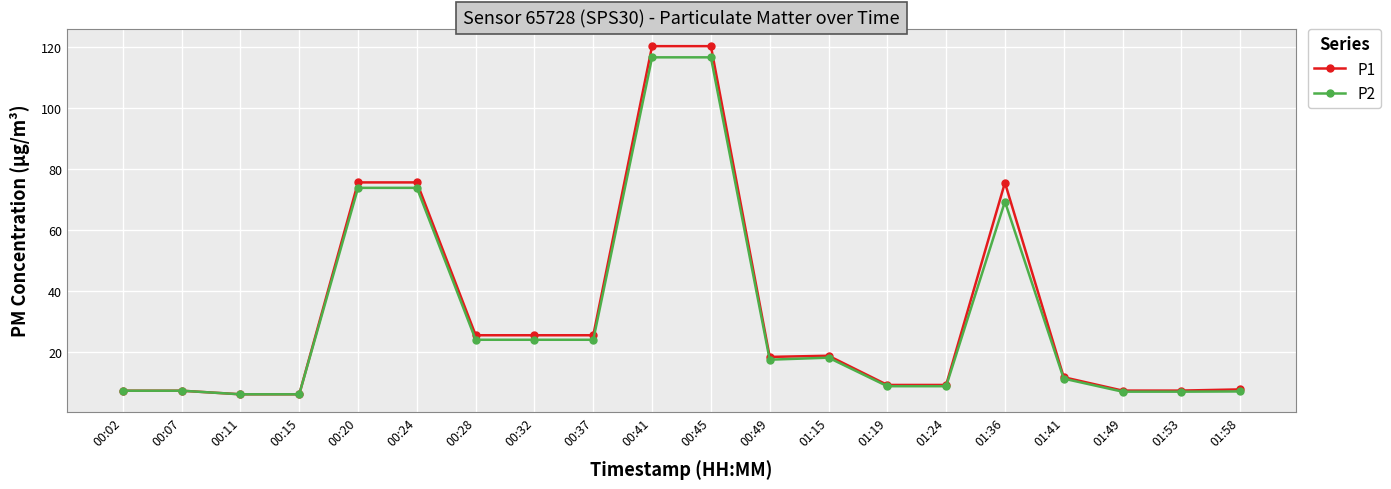

True or false: P2 has more than 0 points higher than both neighbors.

True